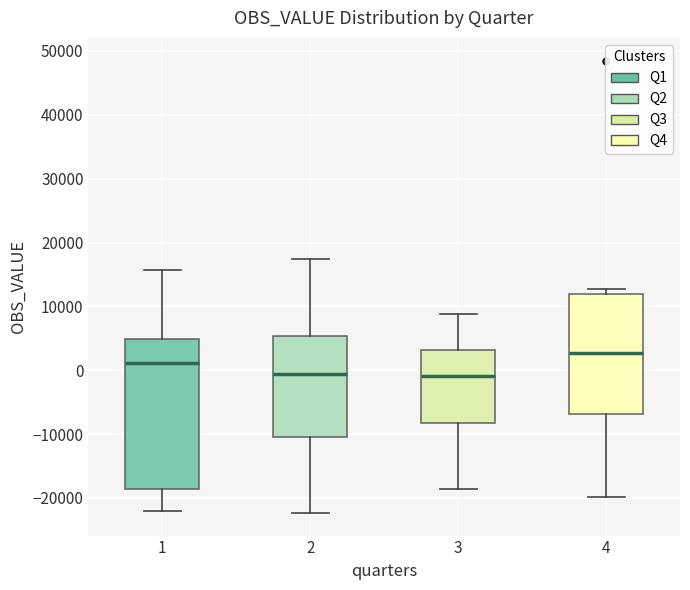

Reading left to right, read every box against the y-axis: the position of its median line, the range the box covers, and the ends of its whiskers. The values are not printed on the chart, so give them approximately, as read against the axis.

1: median 1000, box -19000 to 5000, whiskers -22000 to 16000
2: median -1000, box -10000 to 5000, whiskers -22000 to 17000
3: median -1000, box -8000 to 3000, whiskers -19000 to 9000
4: median 3000, box -7000 to 12000, whiskers -20000 to 13000